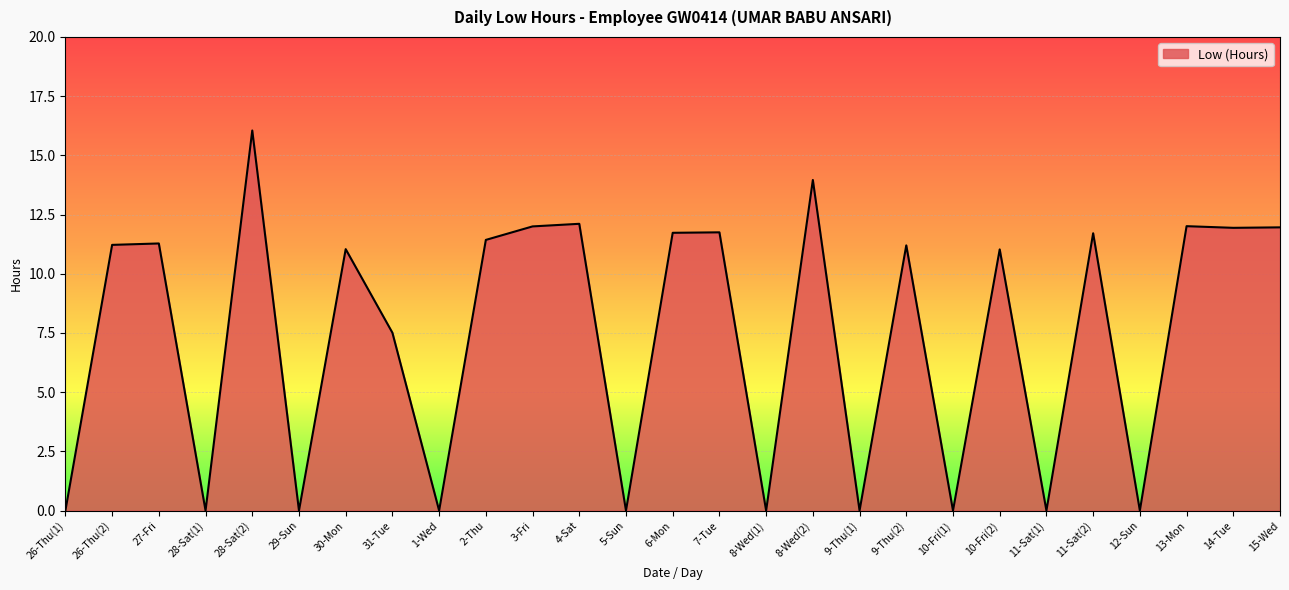

What is the greatest value displayed?

16.1